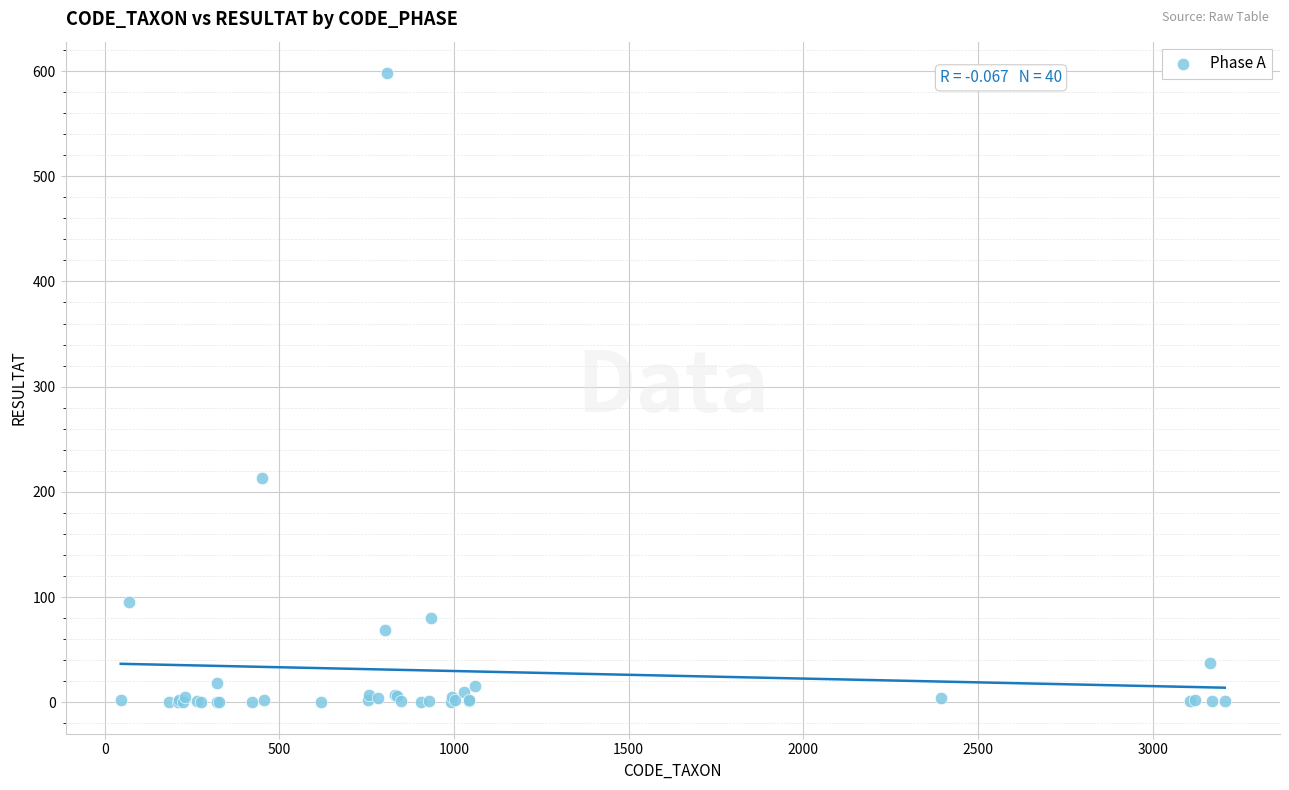

What Y value in the scatter plot is closest to 299?

213